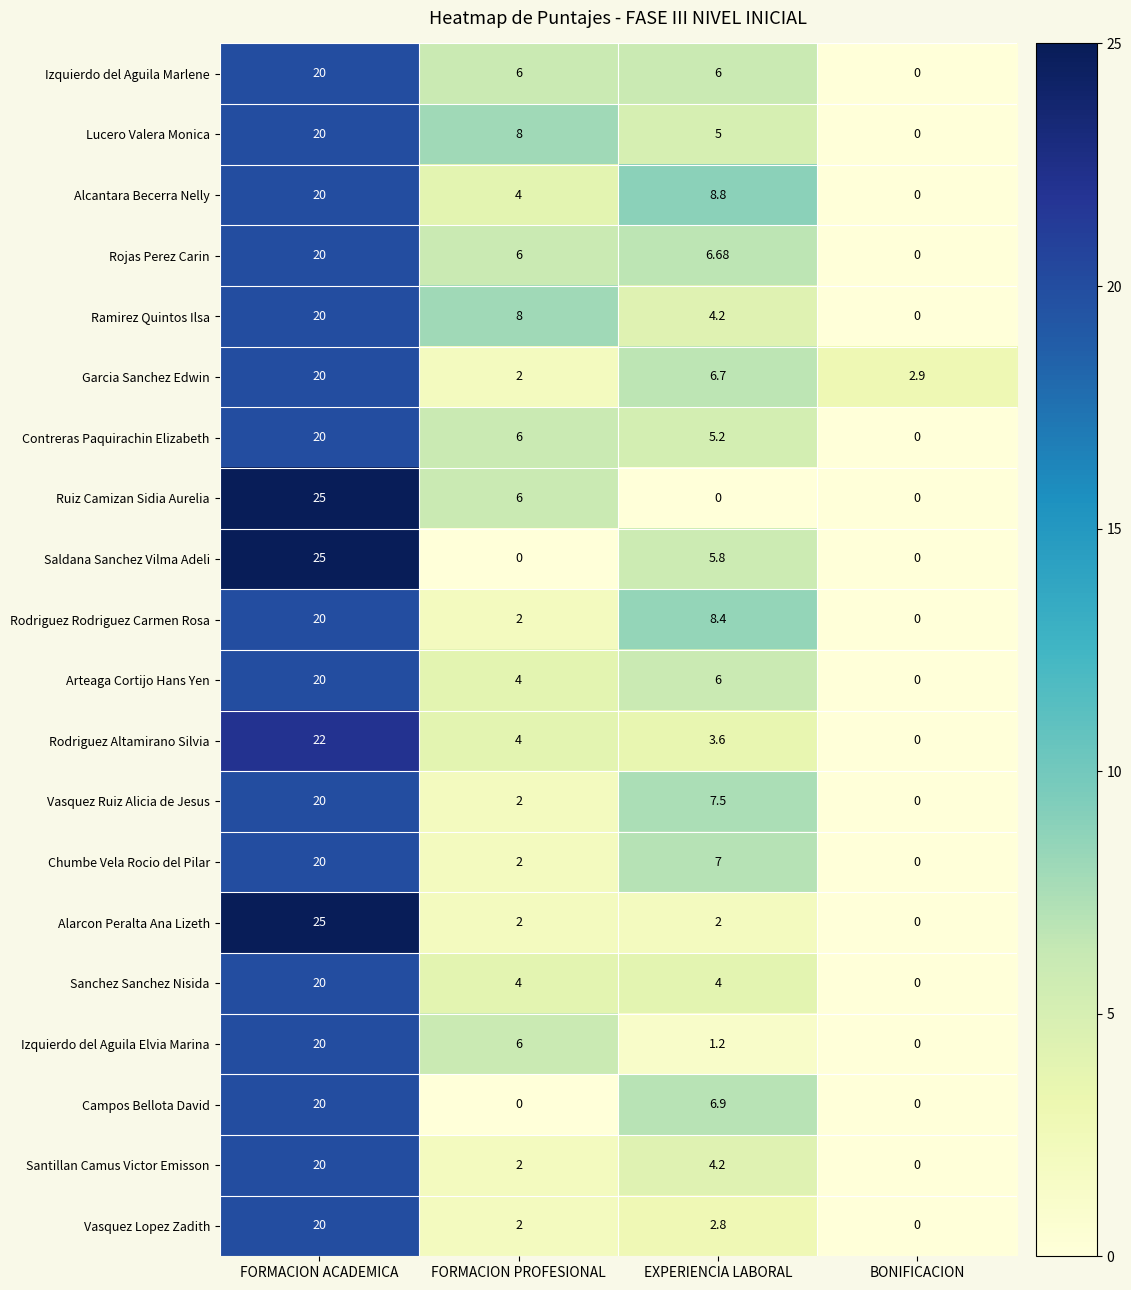

Which series changed the most between FORMACION PROFESIONAL and EXPERIENCIA LABORAL?

Campos Bellota David